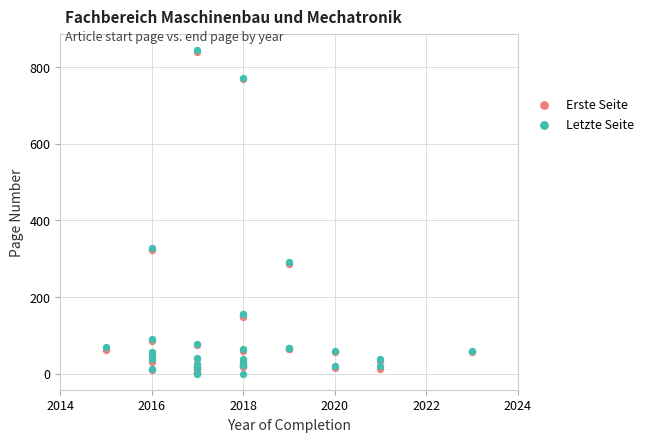

What are all the series names shown in the legend?

Erste Seite, Letzte Seite